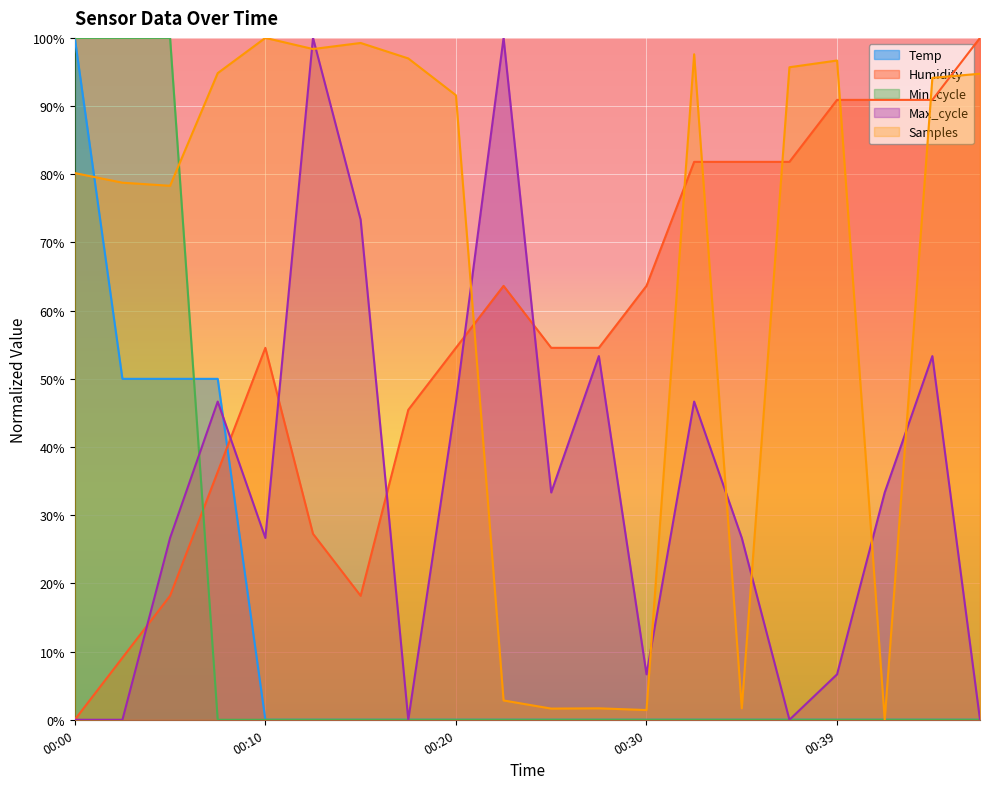

Reading right to left, transcribe all the data shown in this chart.

Temp: 00:47=0.0	00:44=0.0	00:42=0.0	00:39=0.0	00:37=0.0	00:34=0.0	00:32=0.0	00:30=0.0	00:27=0.0	00:25=0.0	00:22=0.0	00:20=0.0	00:17=0.0	00:15=0.0	00:12=0.0	00:10=0.0	00:07=50.0	00:05=50.0	00:02=50.0	00:00=100.0
Humidity: 00:47=100.0	00:44=90.9	00:42=90.9	00:39=90.9	00:37=81.8	00:34=81.8	00:32=81.8	00:30=63.6	00:27=54.5	00:25=54.5	00:22=63.6	00:20=54.5	00:17=45.5	00:15=18.2	00:12=27.3	00:10=54.5	00:07=36.4	00:05=18.2	00:02=9.1	00:00=0.0
Min_cycle: 00:47=0.0	00:44=0.0	00:42=0.0	00:39=0.0	00:37=0.0	00:34=0.0	00:32=0.0	00:30=0.0	00:27=0.0	00:25=0.0	00:22=0.0	00:20=0.0	00:17=0.0	00:15=0.0	00:12=0.0	00:10=0.0	00:07=0.0	00:05=100.0	00:02=100.0	00:00=100.0
Max_cycle: 00:47=0.0	00:44=53.3	00:42=33.3	00:39=6.7	00:37=0.0	00:34=26.7	00:32=46.7	00:30=6.7	00:27=53.3	00:25=33.3	00:22=100.0	00:20=46.7	00:17=0.0	00:15=73.3	00:12=100.0	00:10=26.7	00:07=46.7	00:05=26.7	00:02=0.0	00:00=0.0
Samples: 00:47=94.7	00:44=94.1	00:42=0.0	00:39=96.7	00:37=95.7	00:34=1.7	00:32=97.6	00:30=1.4	00:27=1.7	00:25=1.6	00:22=2.8	00:20=91.6	00:17=97.0	00:15=99.3	00:12=98.4	00:10=100.0	00:07=94.8	00:05=78.3	00:02=78.8	00:00=80.2